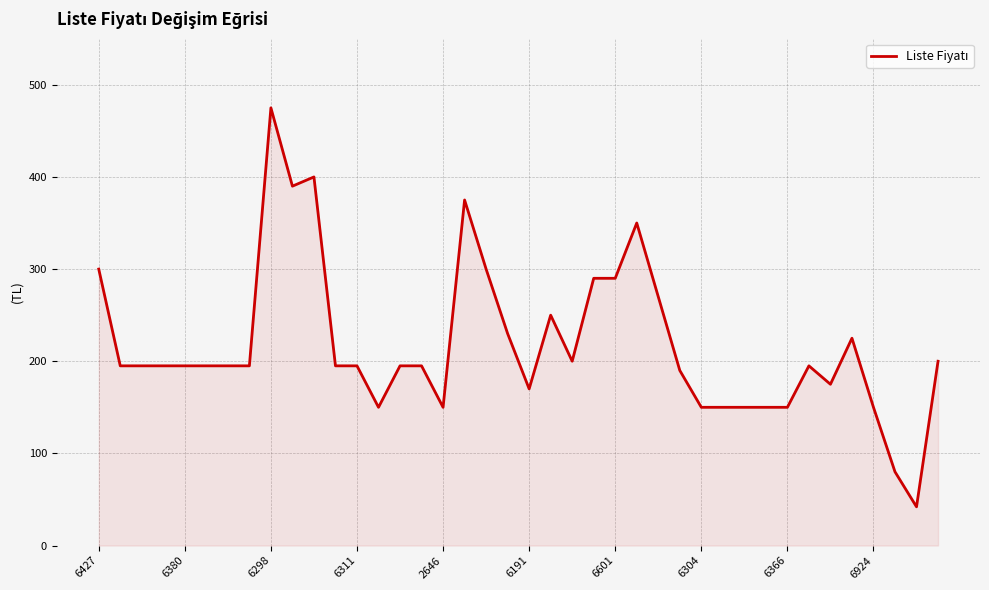

What is the difference between the second highest and second lowest values?

320